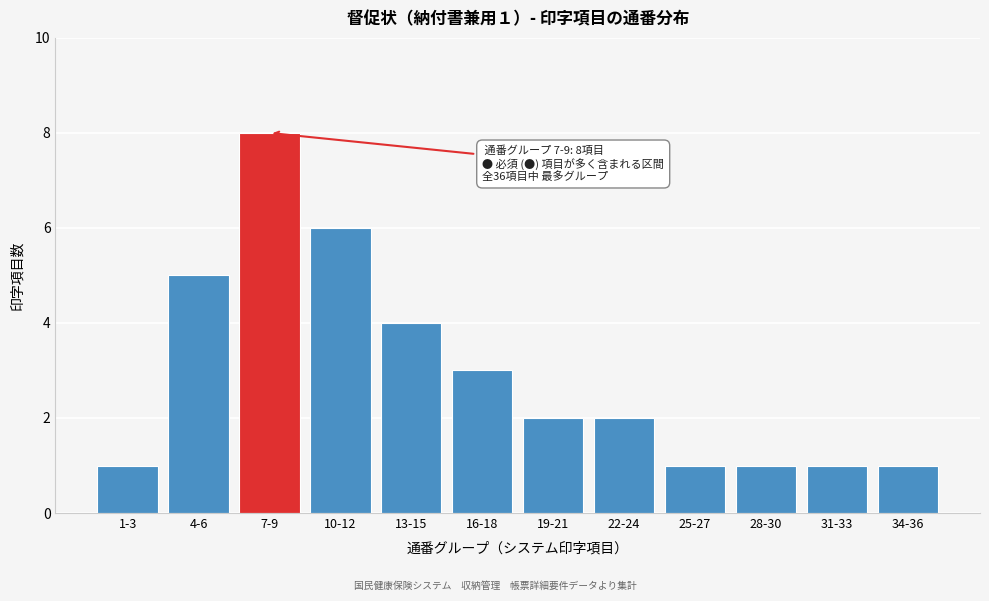

Reading left to right, what are all the values shown in this chart?

1	5	8	6	4	3	2	2	1	1	1	1